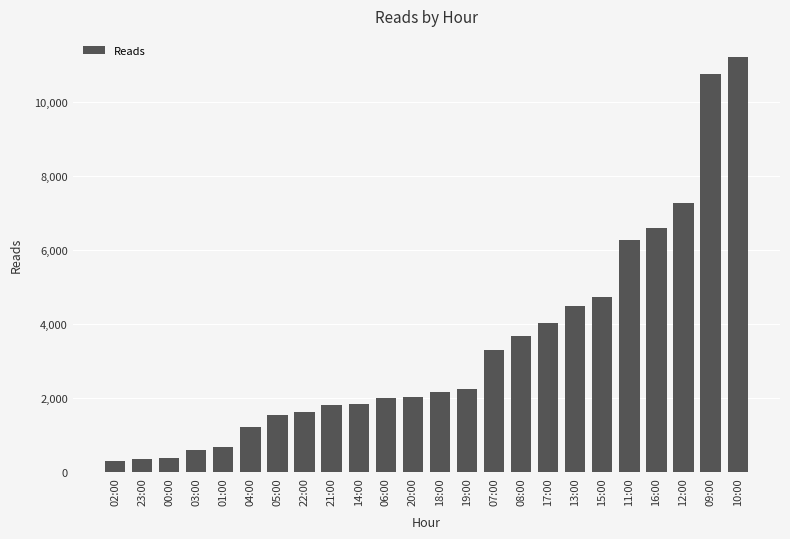

The value at 10:00 is 7300. True or false?

False